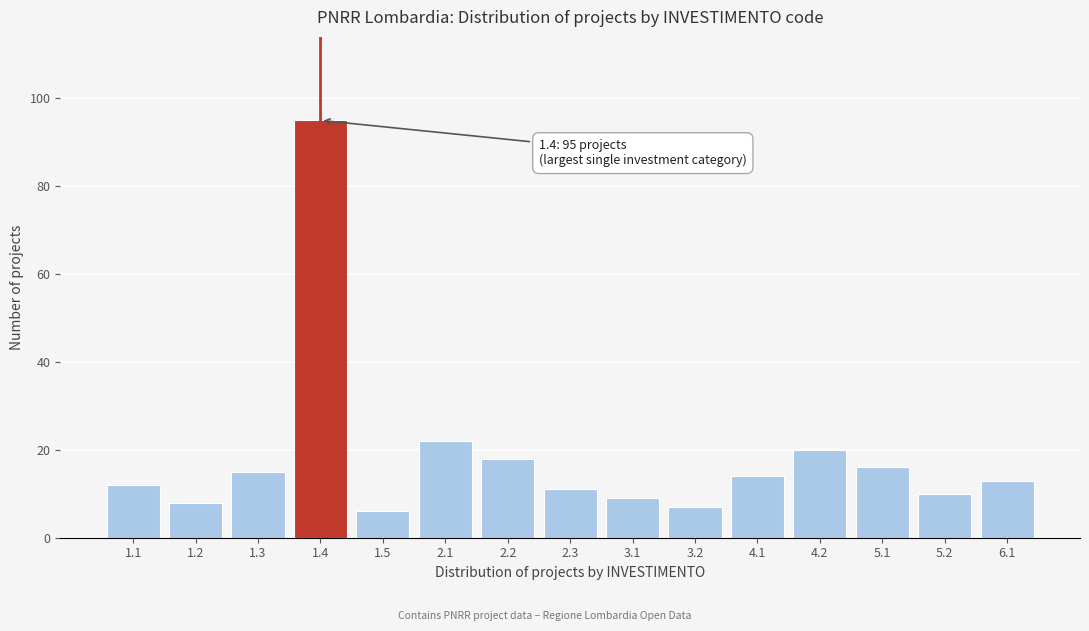

Reading right to left, list all the values displayed in this chart.

6.1=13	5.2=10	5.1=16	4.2=20	4.1=14	3.2=7	3.1=9	2.3=11	2.2=18	2.1=22	1.5=6	1.4=95	1.3=15	1.2=8	1.1=12